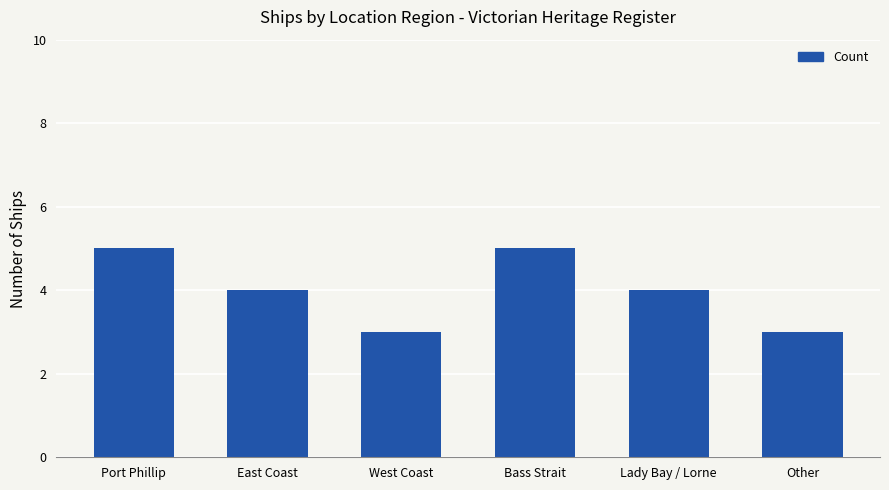

Count the number of categories in the chart.

6